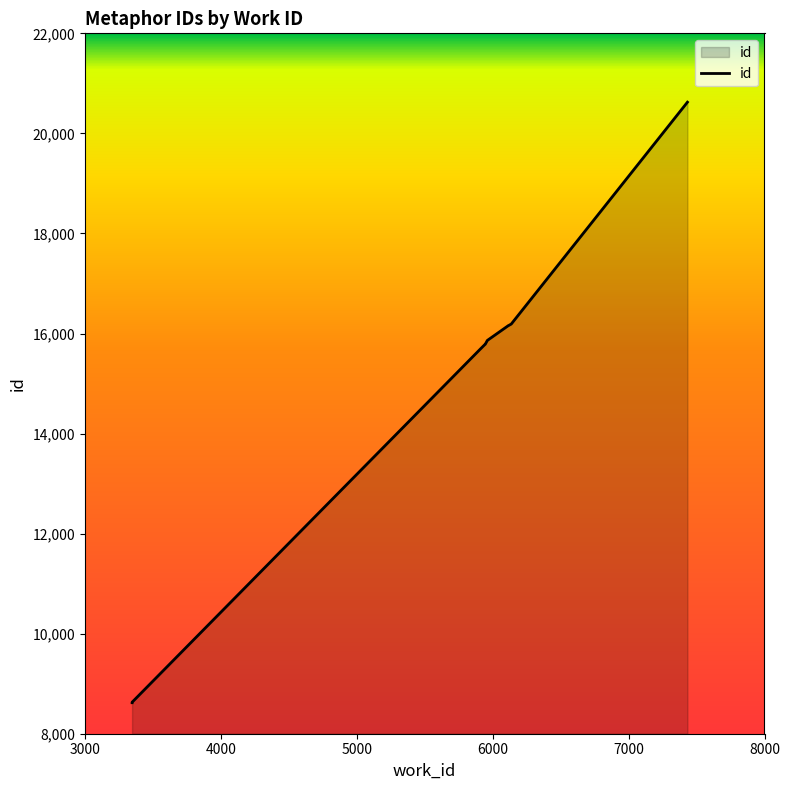

What is the label of the 7th point from the right?

6000